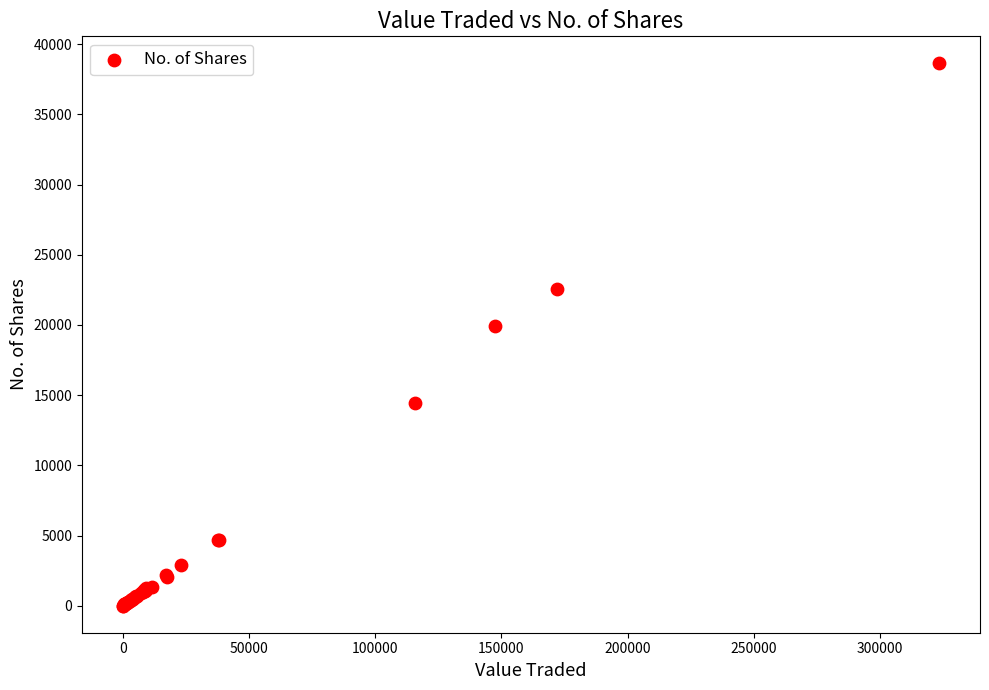

What Y value in the scatter plot is closest to 19319?

19906